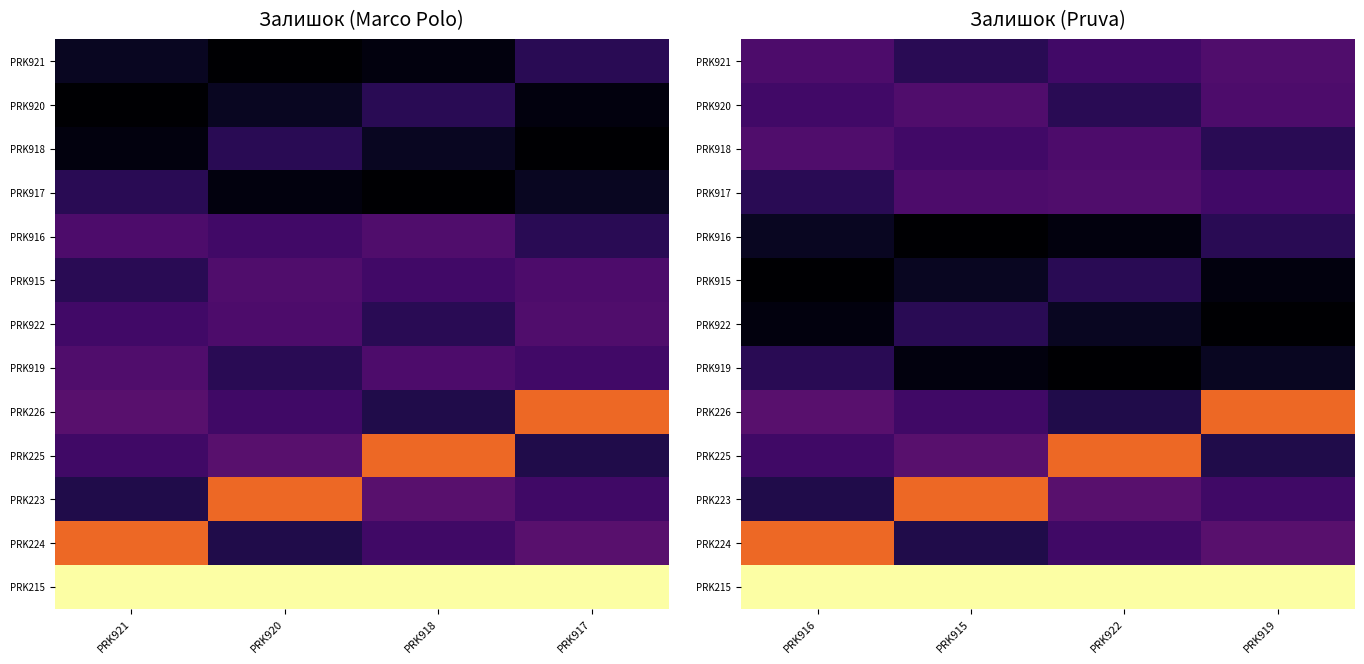

At how many categories does at least one series exceed 847?

4